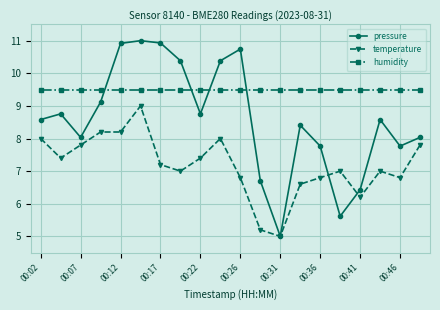

Which series has the largest range (max minus min)?

pressure